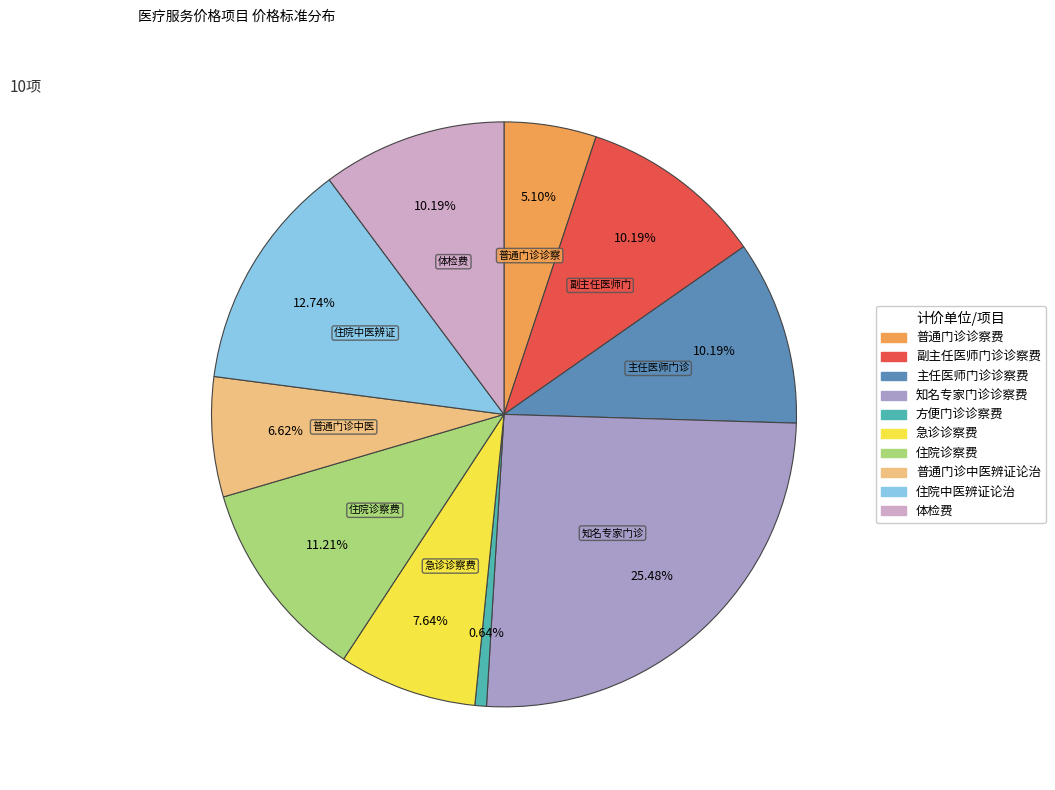

How many segments does this pie chart have?

10